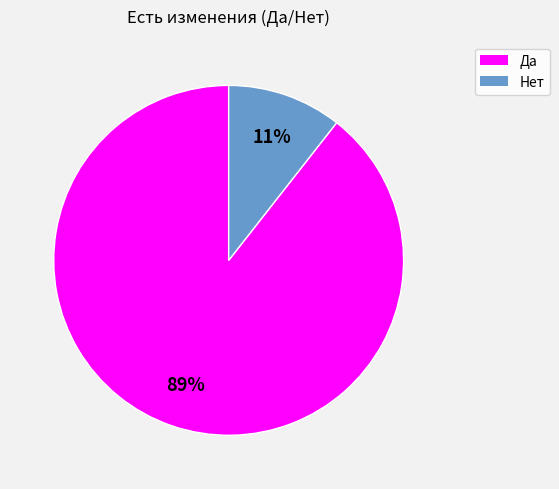

Which category accounts for the majority?

Да